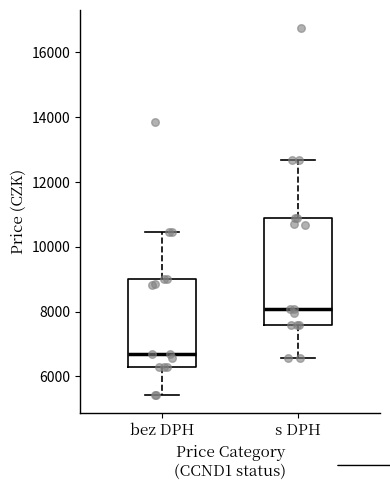

Reading left to right, transcribe this box plot: for each box, give where its median line is, the range the box spans, and where its two whiskers end, as read against the y-axis. The values are not printed on the chart, so give them approximately, as read against the axis.

bez DPH: median 6600, box 6200 to 9000, whiskers 5400 to 10400
s DPH: median 8000, box 7600 to 10800, whiskers 6600 to 12600